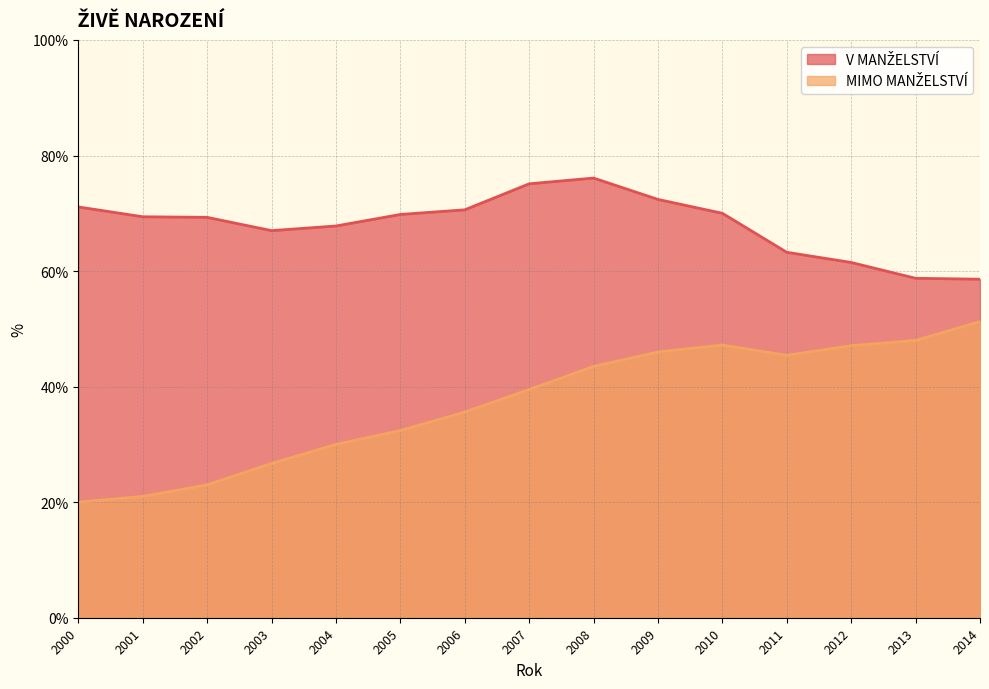

Which label corresponds to the smallest value in the chart?

2000